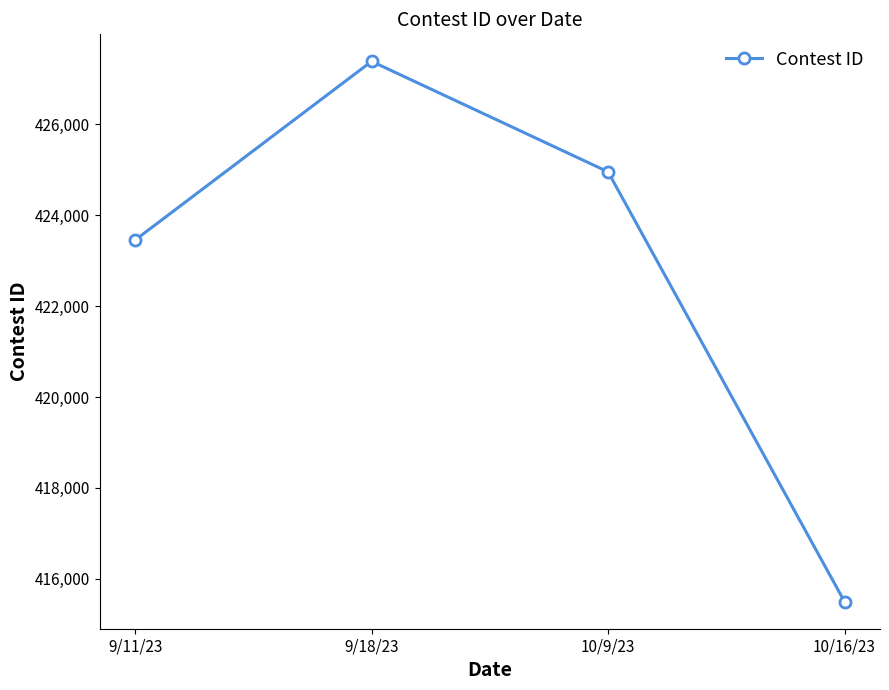

List the labels in order of value, smallest first.

10/16/23, 9/11/23, 10/9/23, 9/18/23